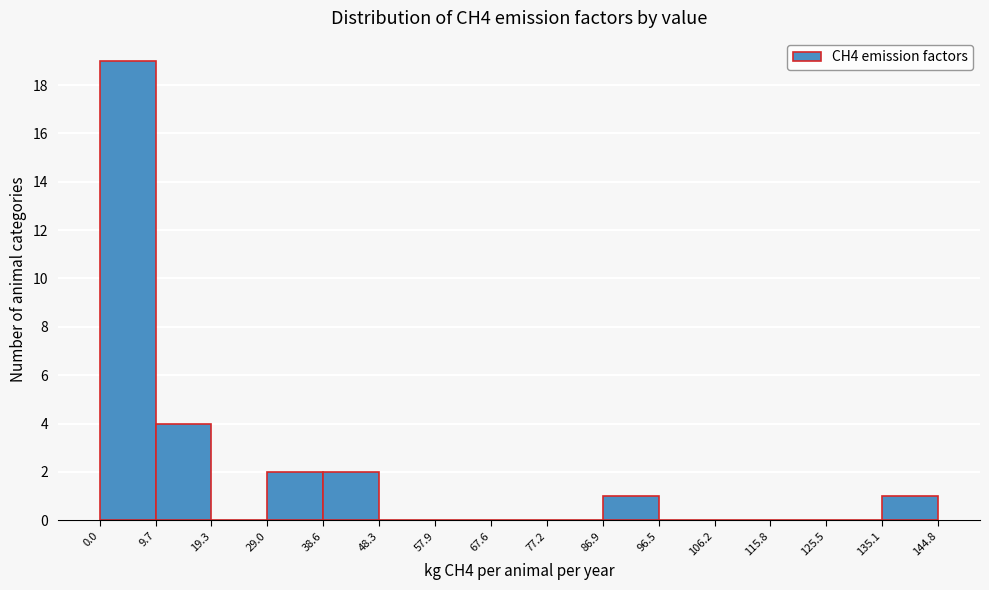

Reading left to right, transcribe this chart: for each bar, give the range it covers on the x-axis and its height. The values are not printed on the chart, so give them approximately, as read against the axis.

0.0 to 9.7: 19
9.7 to 19.3: 4
19.3 to 29.0: 0
29.0 to 38.6: 2
38.6 to 48.3: 2
48.3 to 57.9: 0
57.9 to 67.6: 0
67.6 to 77.2: 0
77.2 to 86.9: 0
86.9 to 96.5: 1
96.5 to 106.2: 0
106.2 to 115.8: 0
115.8 to 125.5: 0
125.5 to 135.1: 0
135.1 to 144.8: 1